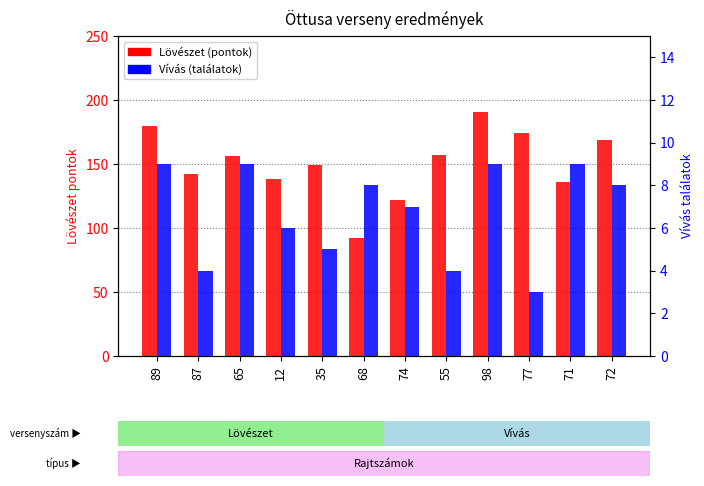

Where is Lövészet nearest to the value 141?

87